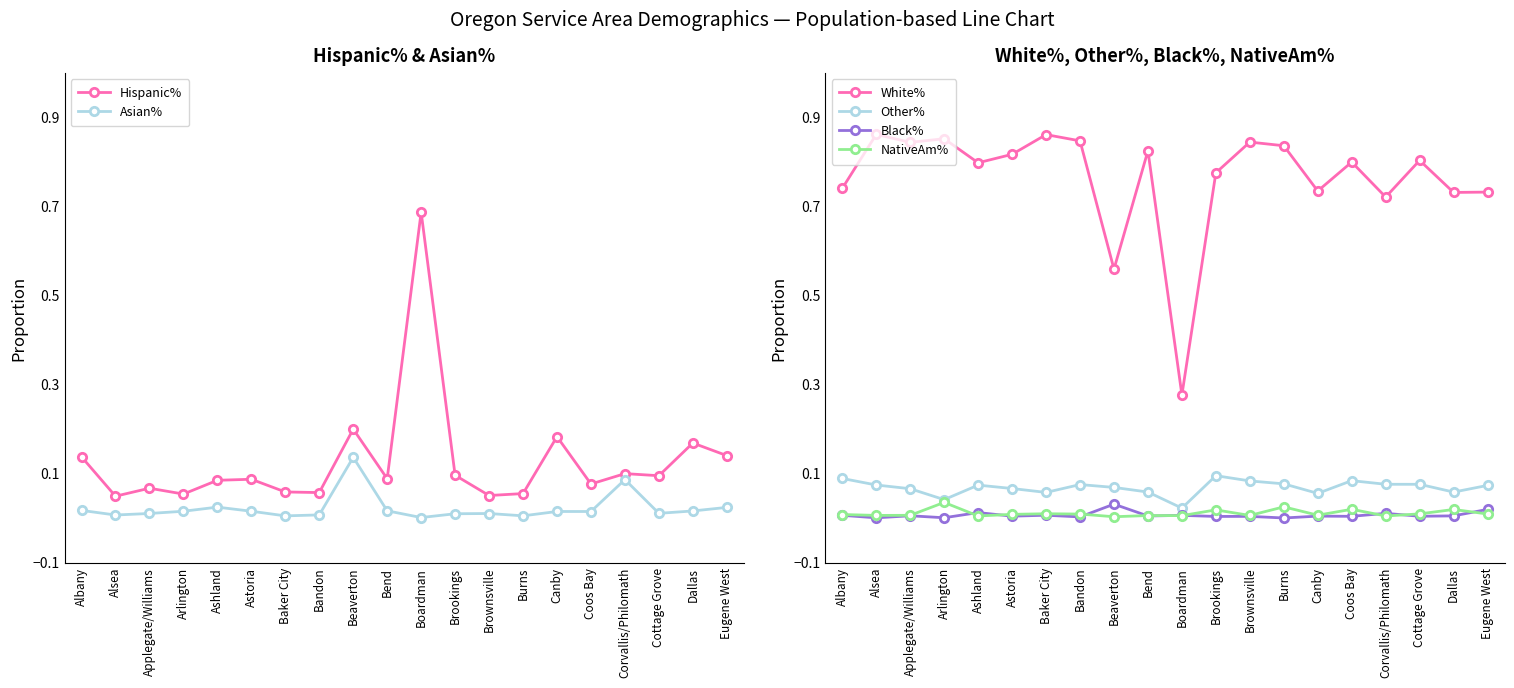

Does the chart have visible grid lines?

No